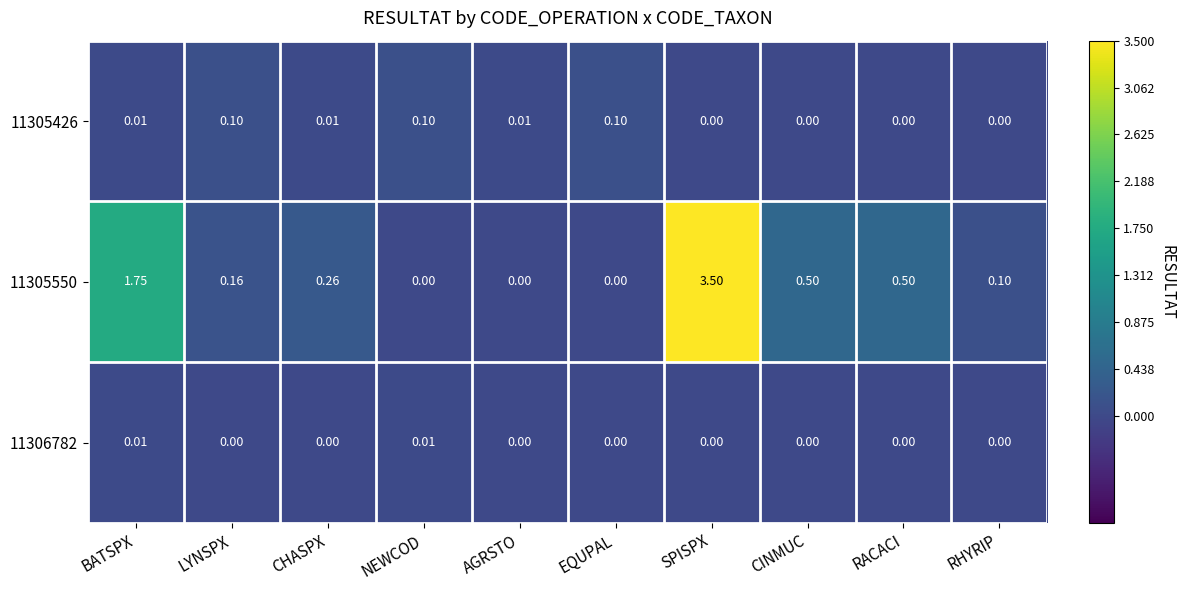

At which category is the sum across all series the highest?

SPISPX